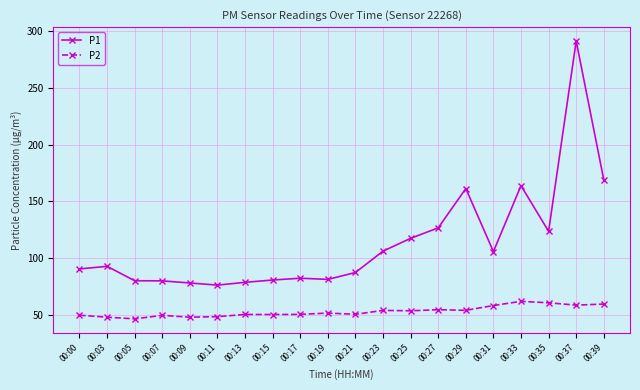

True or false: P2 and P1 cross at least once.

False